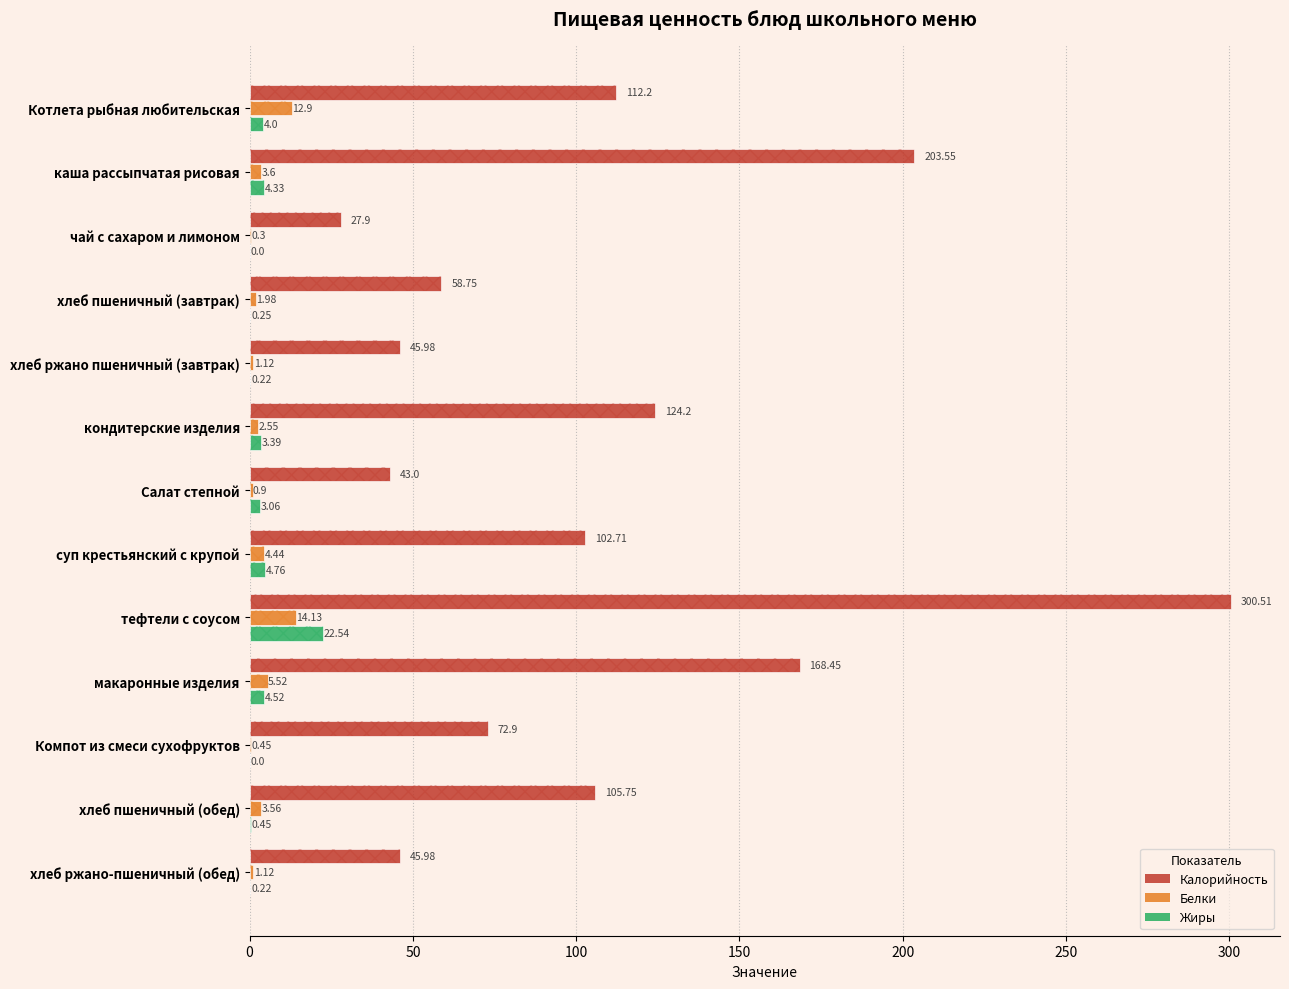

Reading right to left, what are all the values shown in this chart?

Калорийность: 46.0	105.8	72.9	168.4	300.5	102.7	43.0	124.2	46.0	58.8	27.9	203.6	112.2
Белки: 1.1	3.6	0.5	5.5	14.1	4.4	0.9	2.5	1.1	2.0	0.3	3.6	12.9
Жиры: 0.2	0.5	0.0	4.5	22.5	4.8	3.1	3.4	0.2	0.2	0.0	4.3	4.0